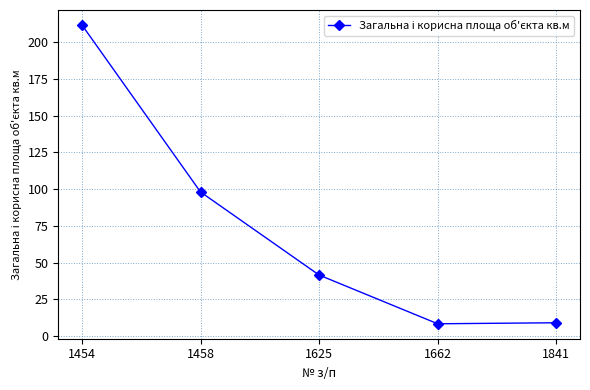

What is the difference between the values at 1662 and 1458?

89.8